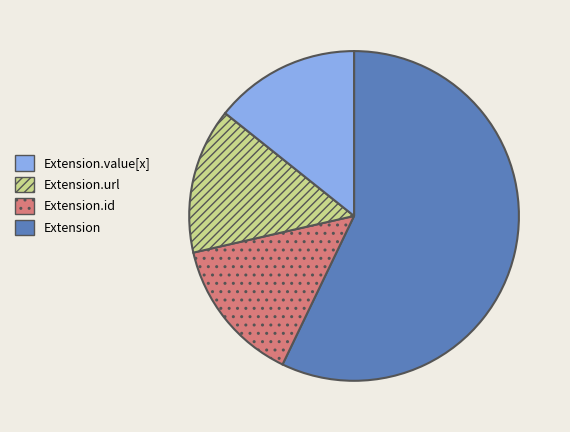

Does any single category account for the majority?

Yes